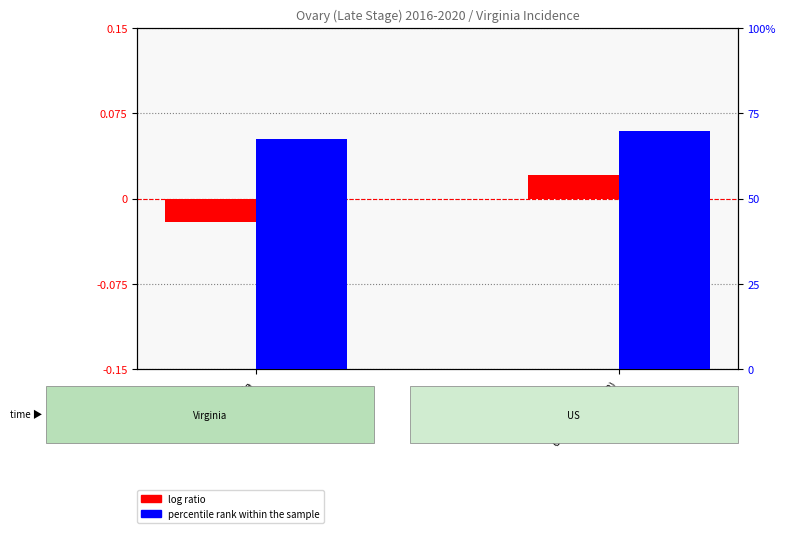

Are the bars horizontal?

No